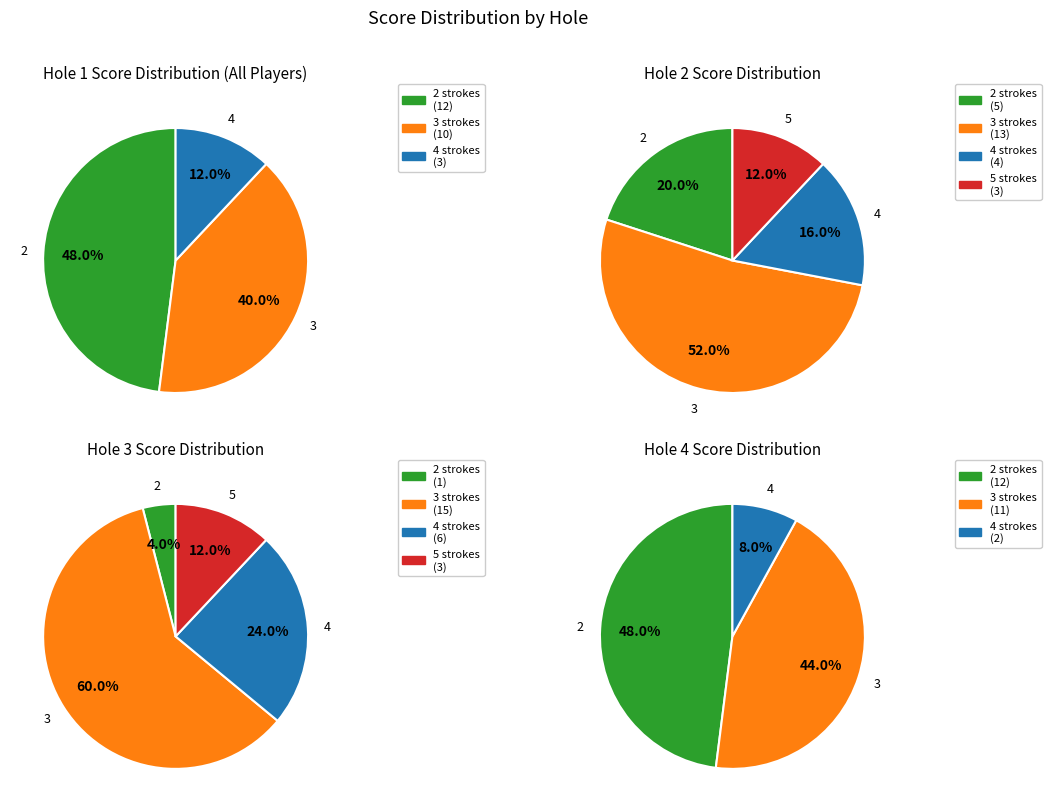

To the nearest percent, what is the combined percentage of 5 and 3?

40%